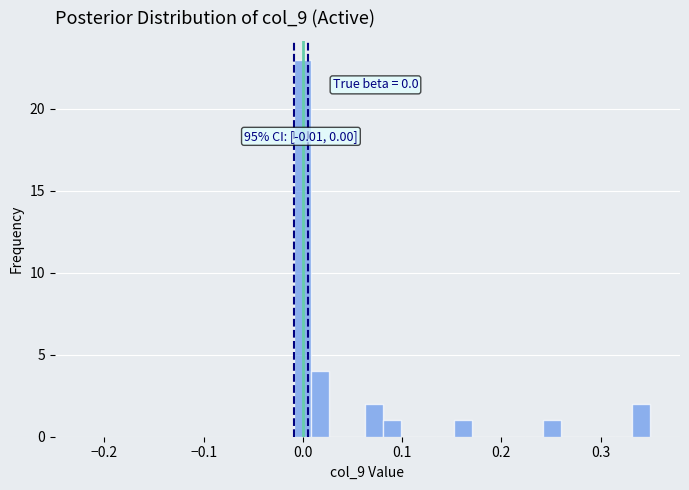

Read against the x-axis, roughly where is the centre of the tallest bar?

0.00